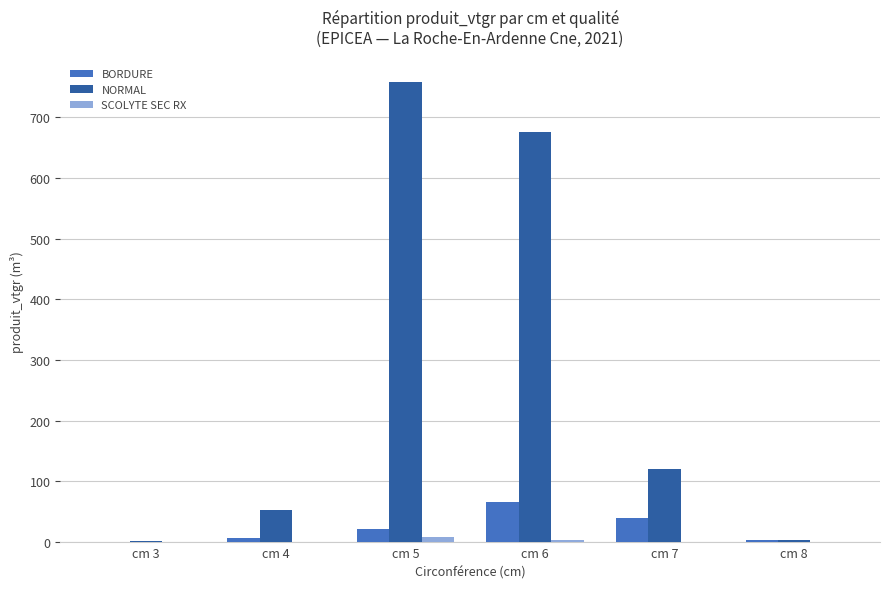

Which series has the largest total across all categories?

NORMAL